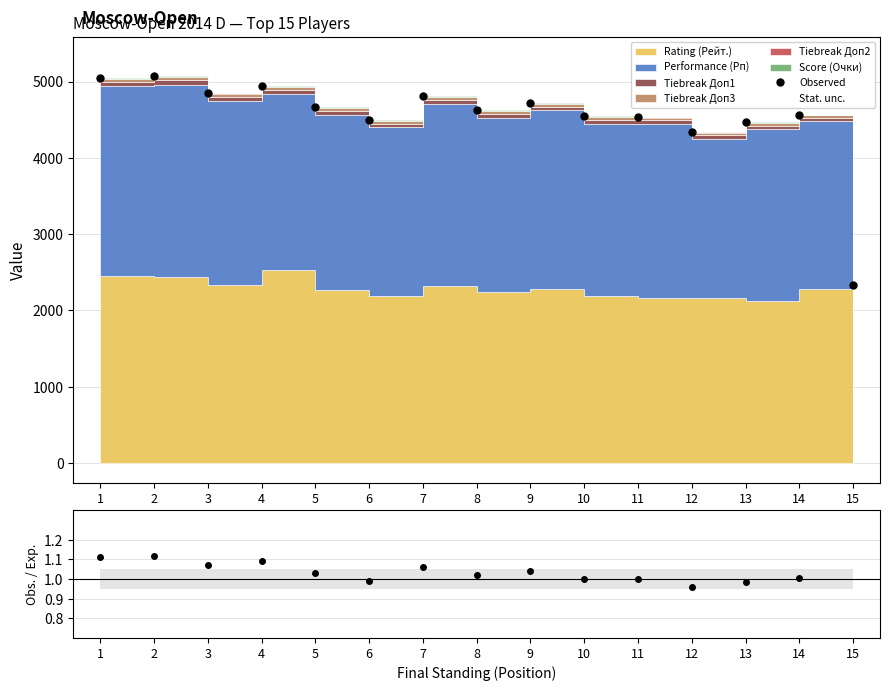

What is the sum of the Observed values at 1 and 12?

9386.0